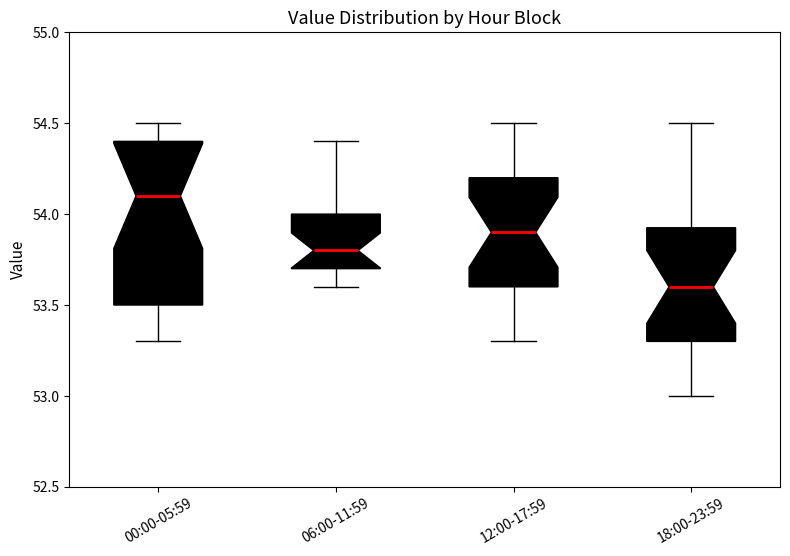

Which box's median line is the highest?

00:00-05:59